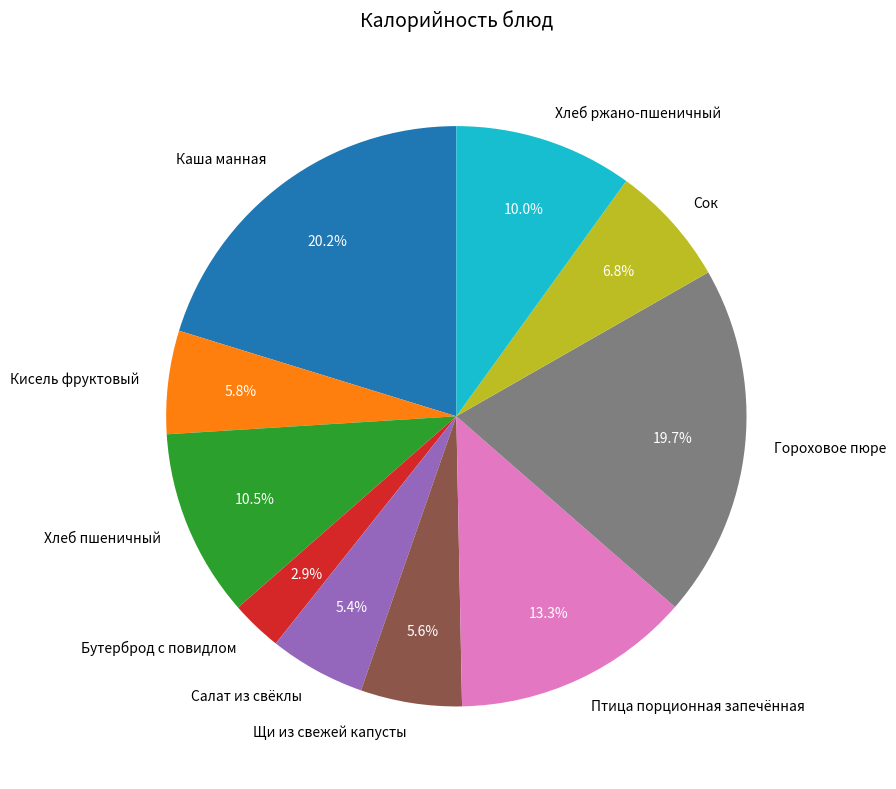

Which category has the smallest portion of the pie?

Бутерброд с повидлом